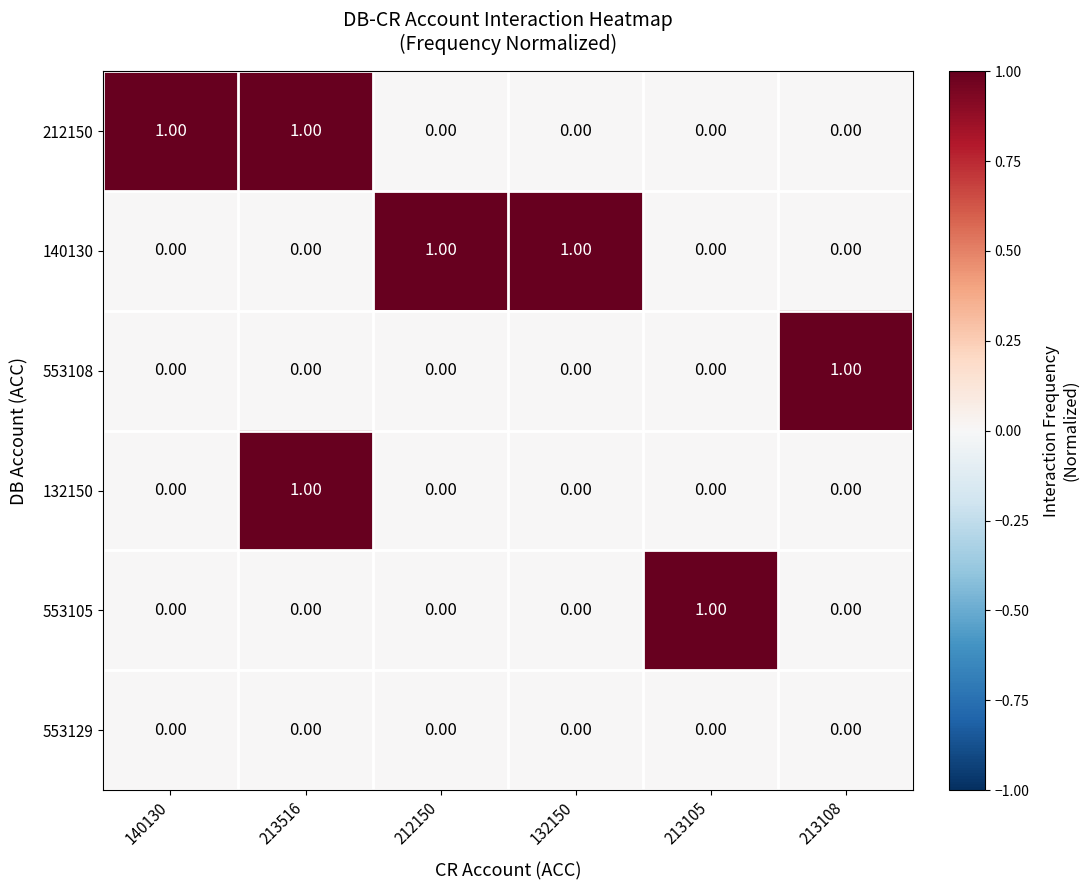

What is the spread (max minus min) of values at 212150?

1